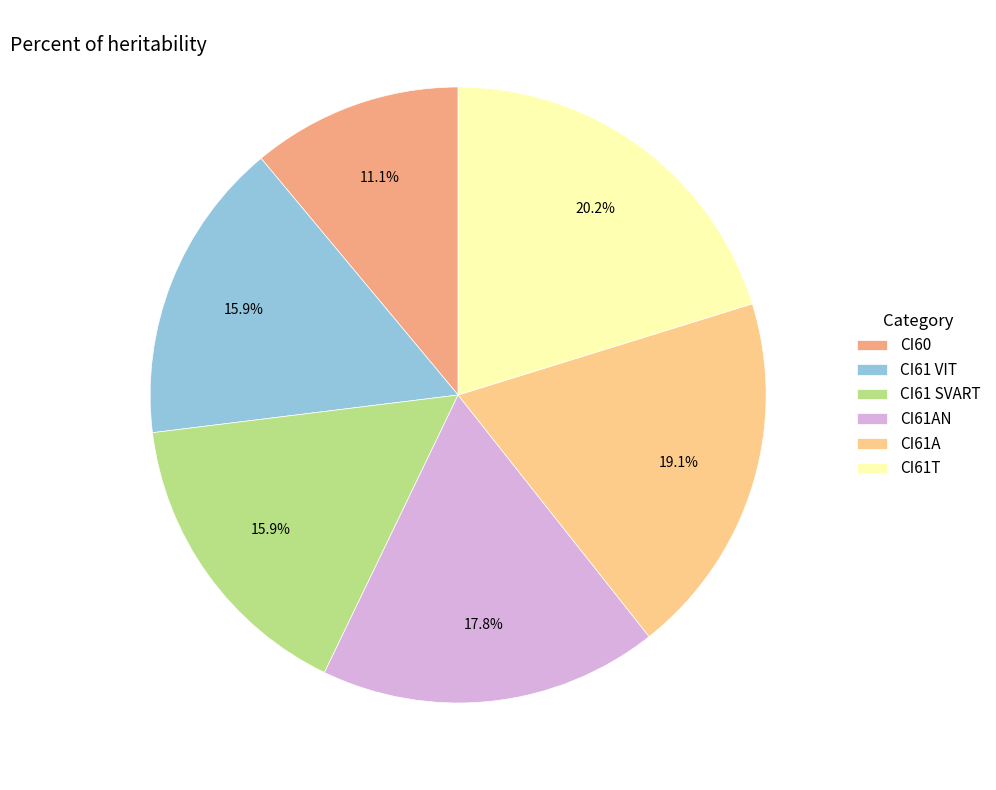

True or false: CI61AN accounts for 4% of the total.

False